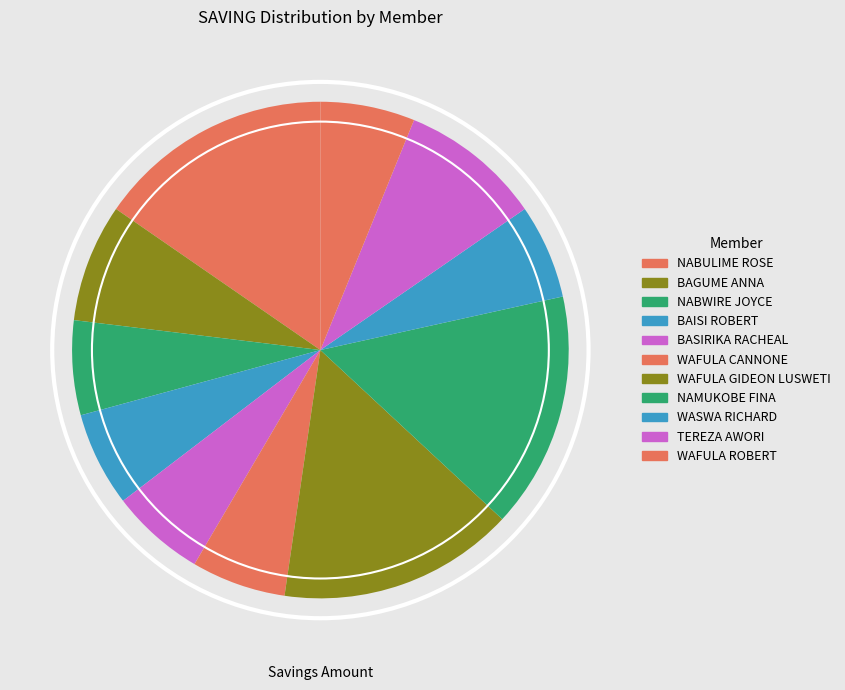

Does TEREZA AWORI account for over 50% of the chart?

No